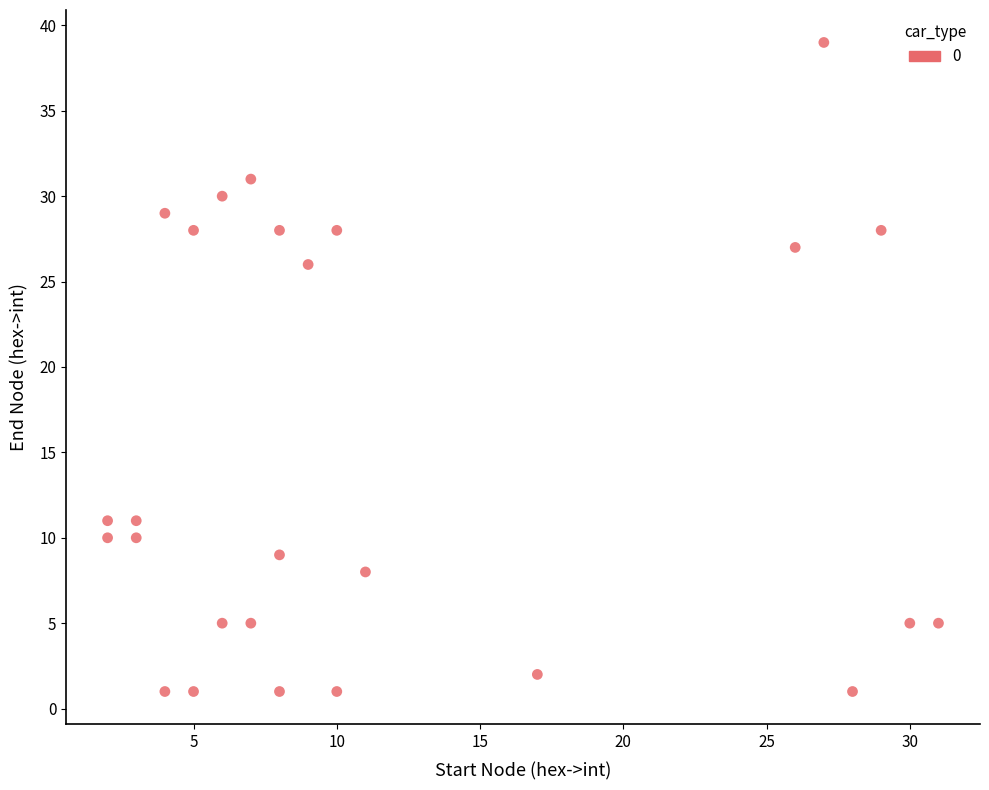

What Y value in the scatter plot is closest to 20?

26